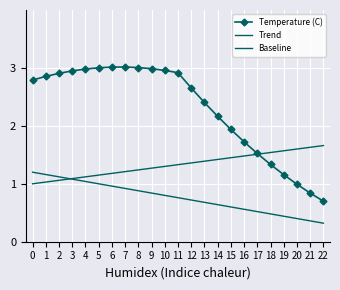

Reading right to left, what are all the values shown in this chart?

Temperature (C): 22=0.7	21=0.8	20=1.0	19=1.2	18=1.3	17=1.5	16=1.7	15=1.9	14=2.2	13=2.4	12=2.7	11=2.9	10=3.0	9=3.0	8=3.0	7=3.0	6=3.0	5=3.0	4=3.0	3=2.9	2=2.9	1=2.9	0=2.8
Trend: 22=1.7	21=1.6	20=1.6	19=1.6	18=1.5	17=1.5	16=1.5	15=1.4	14=1.4	13=1.4	12=1.4	11=1.3	10=1.3	9=1.3	8=1.2	7=1.2	6=1.2	5=1.1	4=1.1	3=1.1	2=1.1	1=1.0	0=1.0
Baseline: 22=0.3	21=0.4	20=0.4	19=0.4	18=0.5	17=0.5	16=0.6	15=0.6	14=0.6	13=0.7	12=0.7	11=0.8	10=0.8	9=0.8	8=0.9	7=0.9	6=1.0	5=1.0	4=1.0	3=1.1	2=1.1	1=1.2	0=1.2